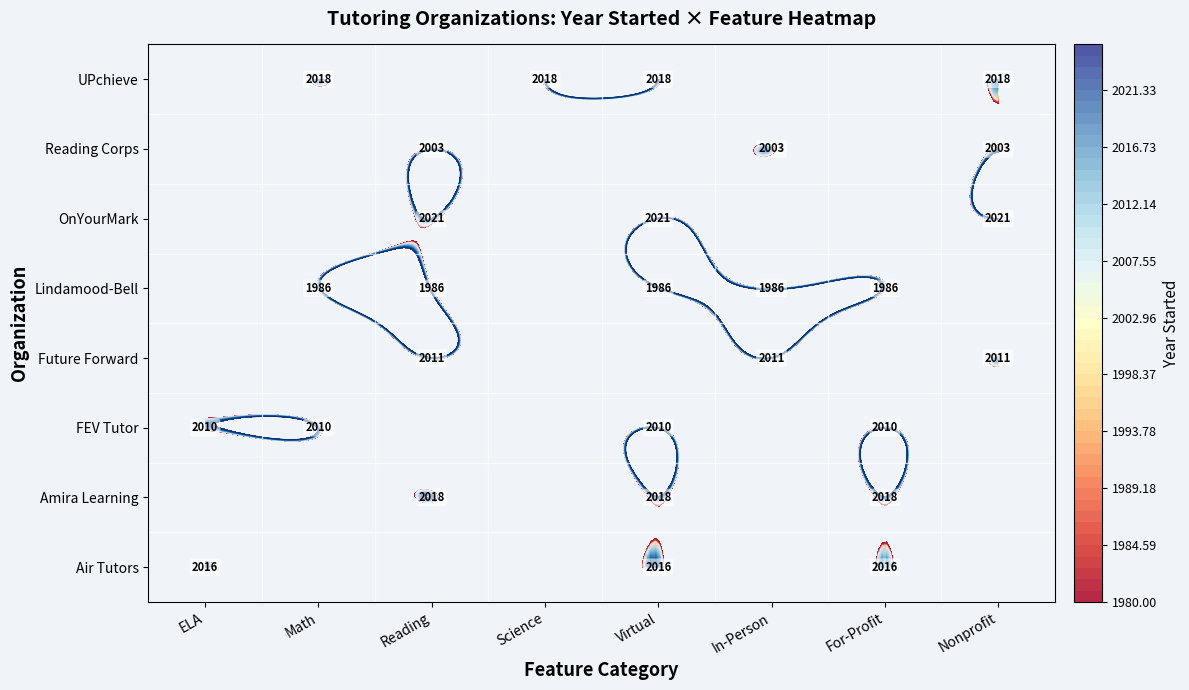

Is it true that Amira Learning equals 2018.0 at For-Profit?

True